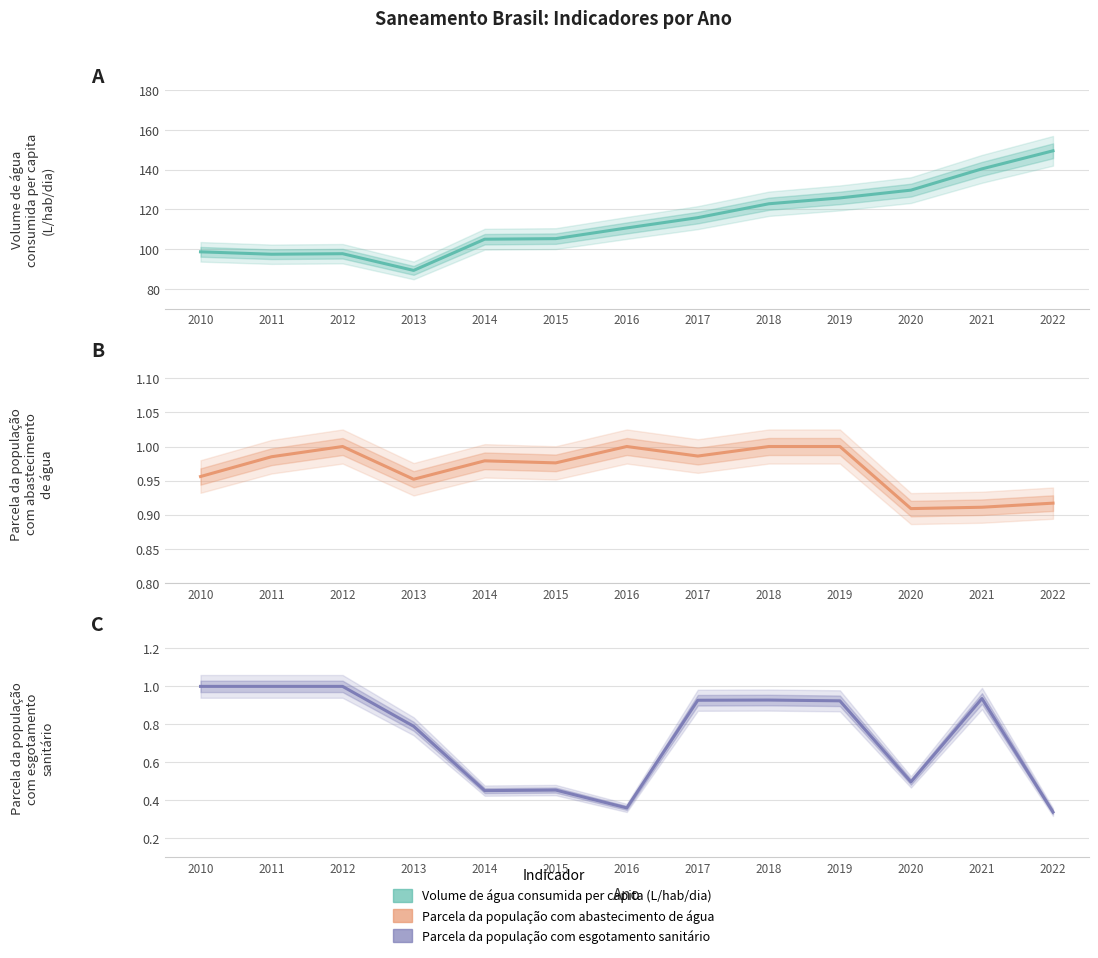

Does the chart display data point markers on the line(s)?

No